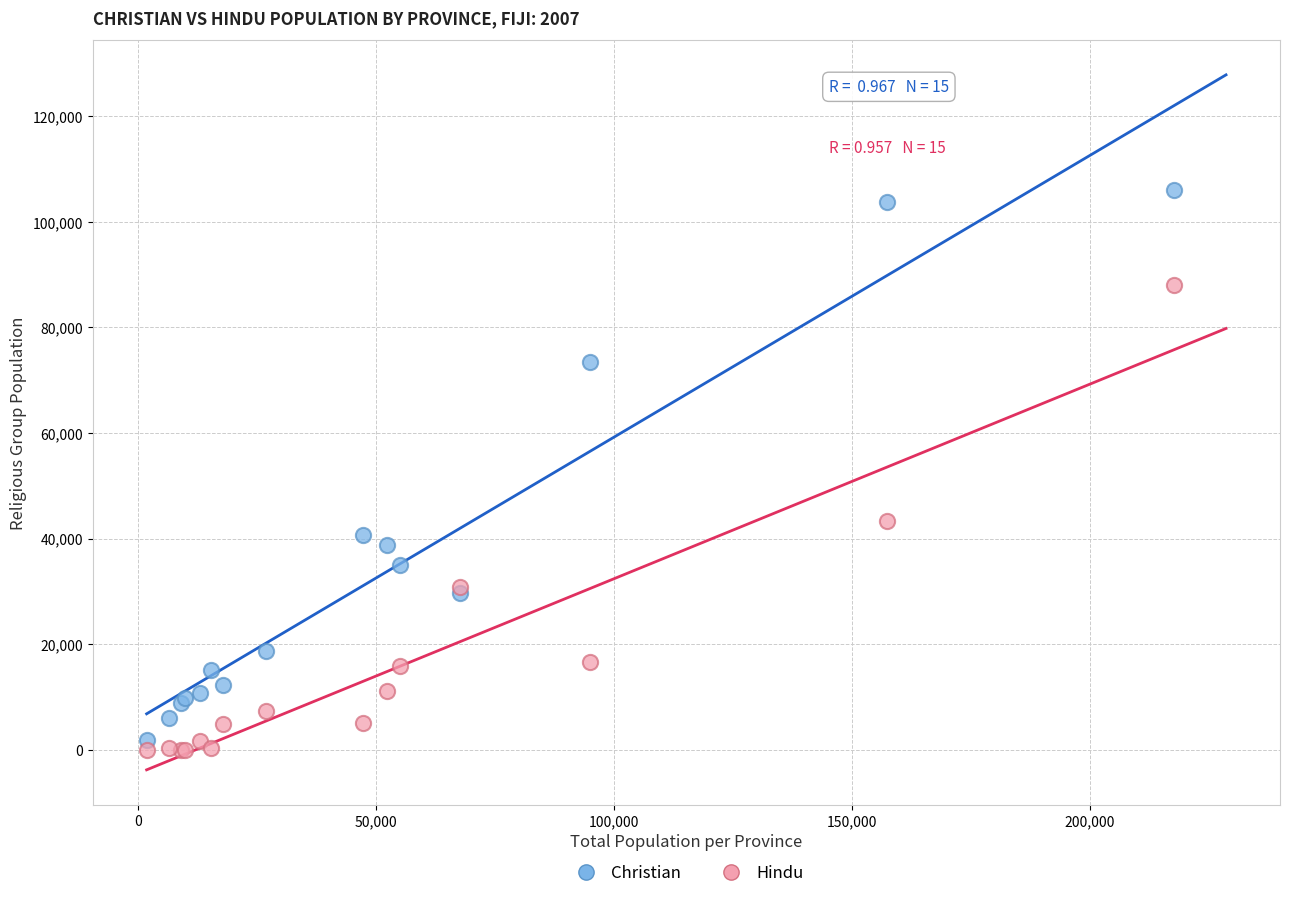

Which series reaches the maximum Y coordinate?

Christian